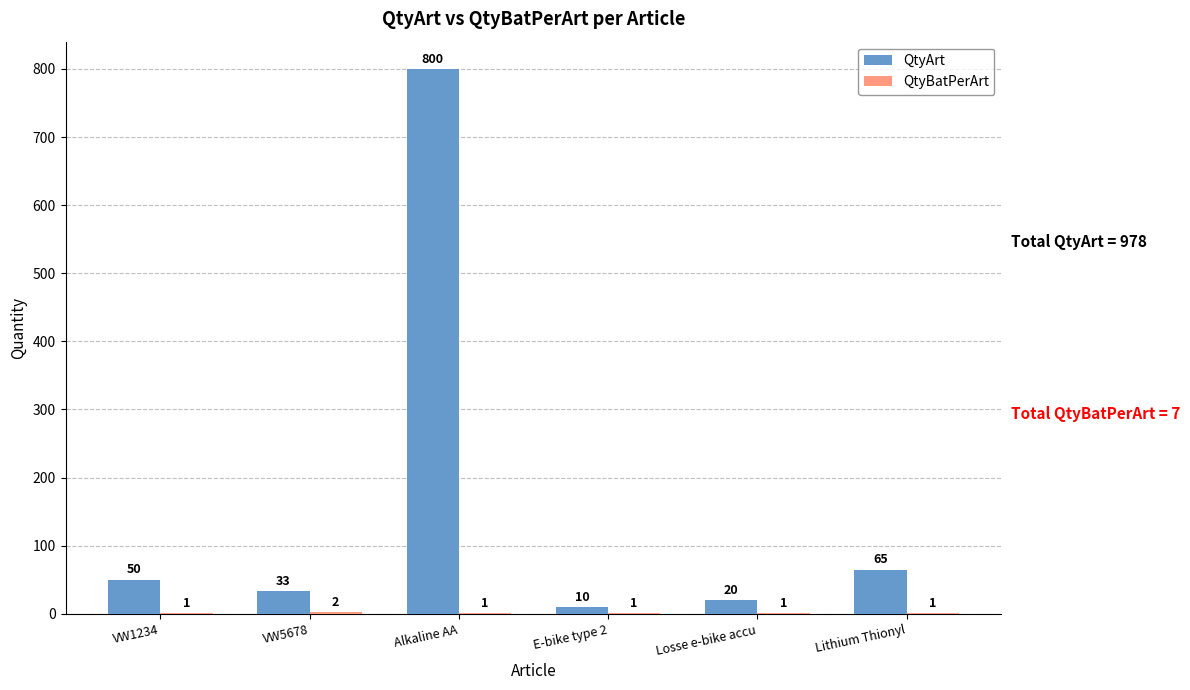

What is the maximum value shown in the chart?

800